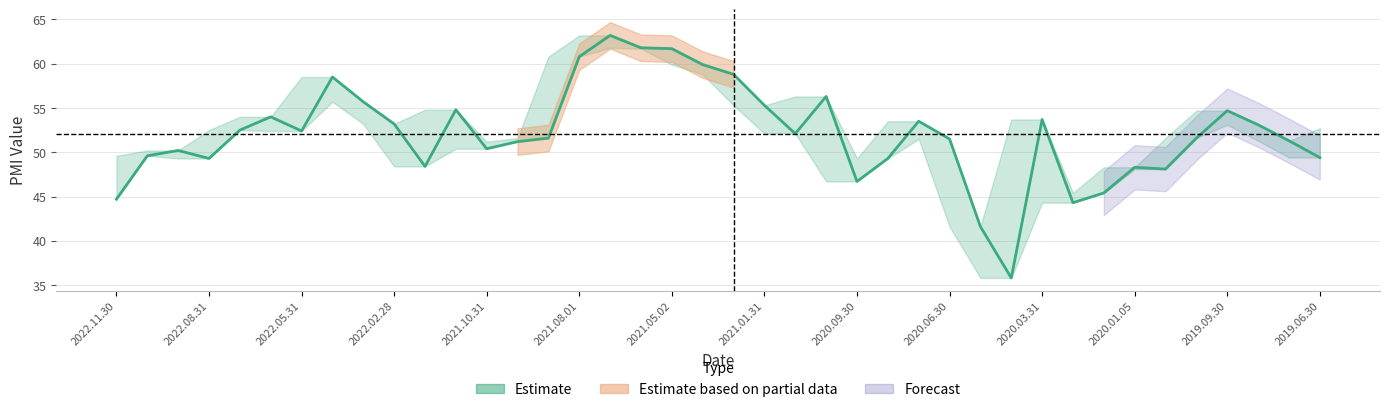

What is the average value?

52.1